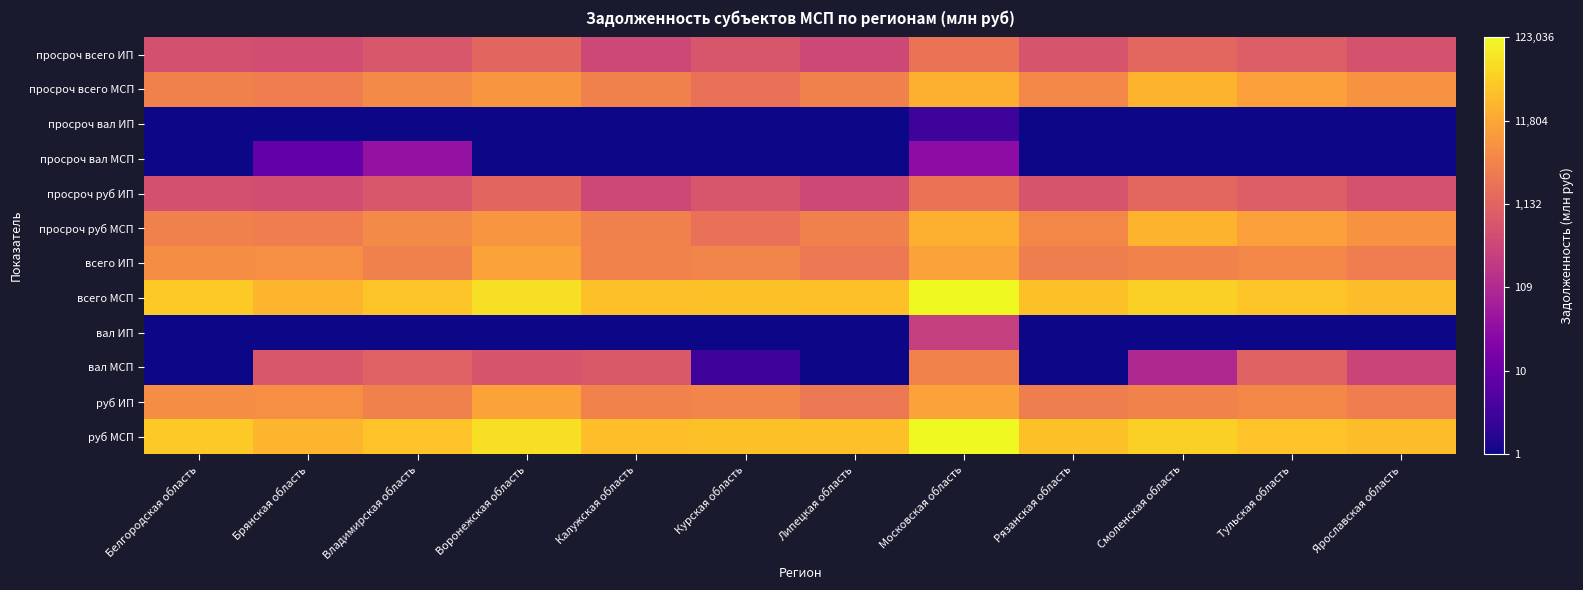

What is the total value across all series at Владимирская область?

33.6